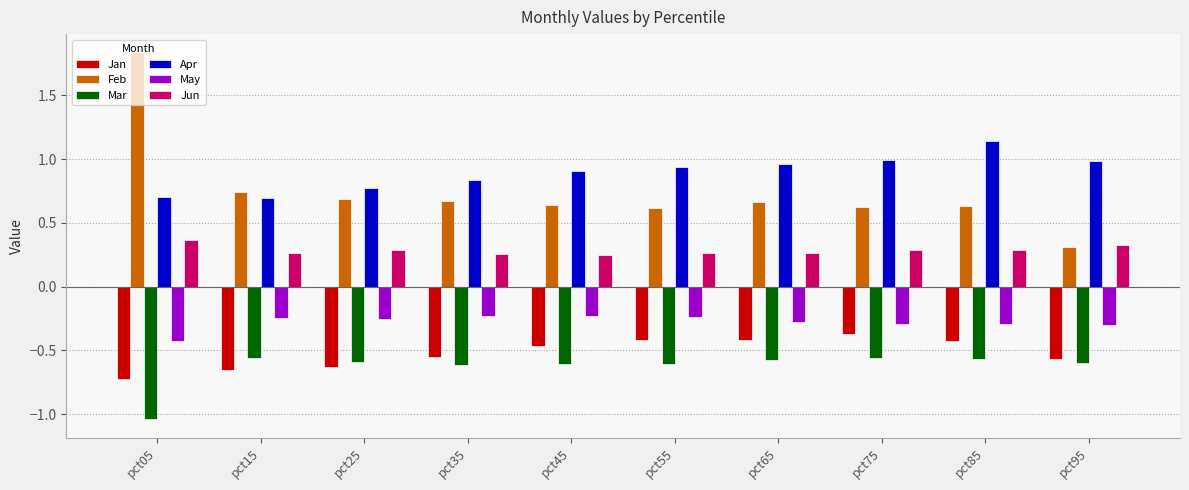

Which series has the largest total across all categories?

Apr